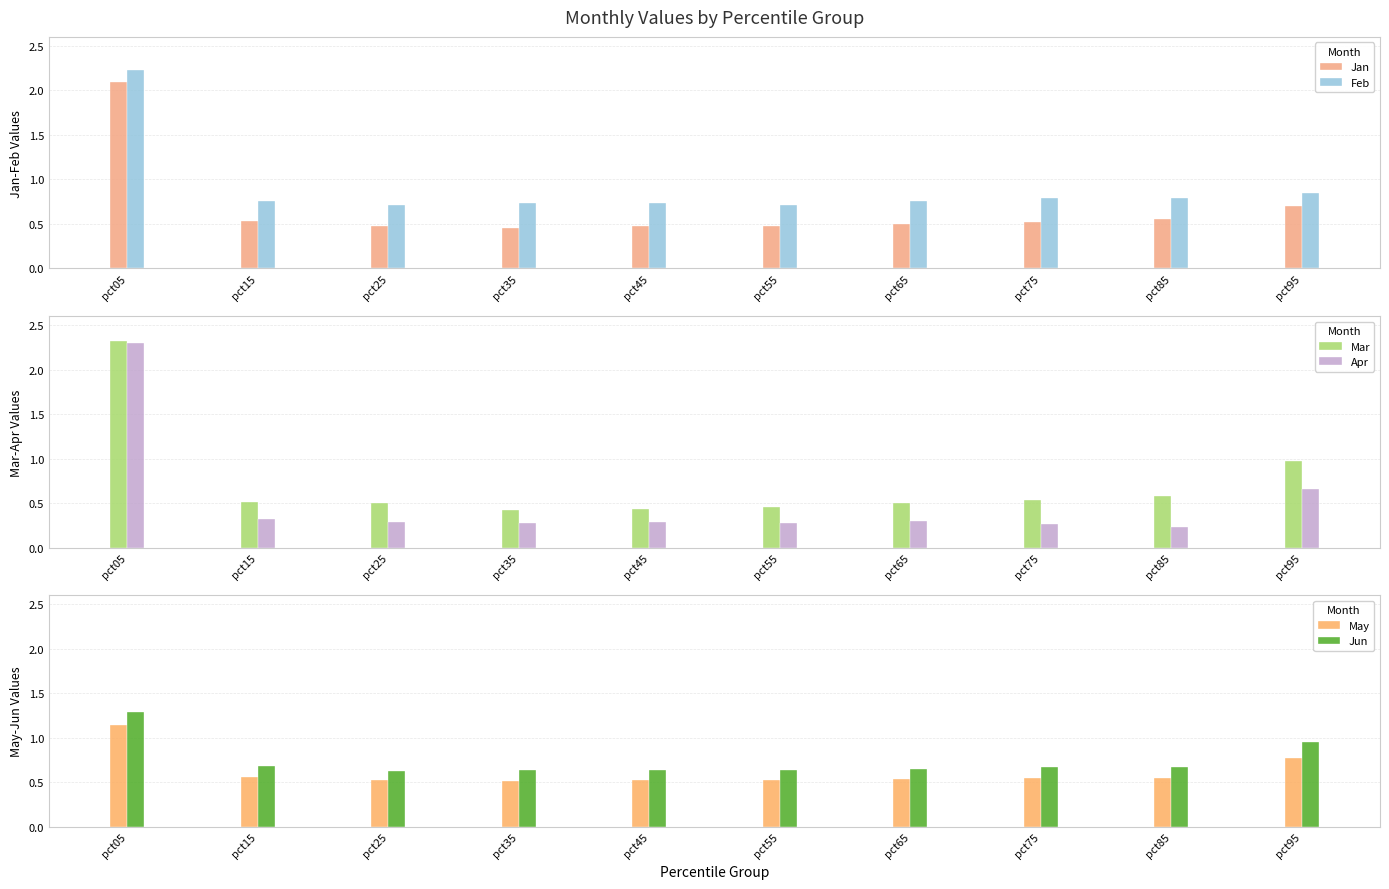

What is the difference between the second highest and minimum values in the Jun series?

0.3